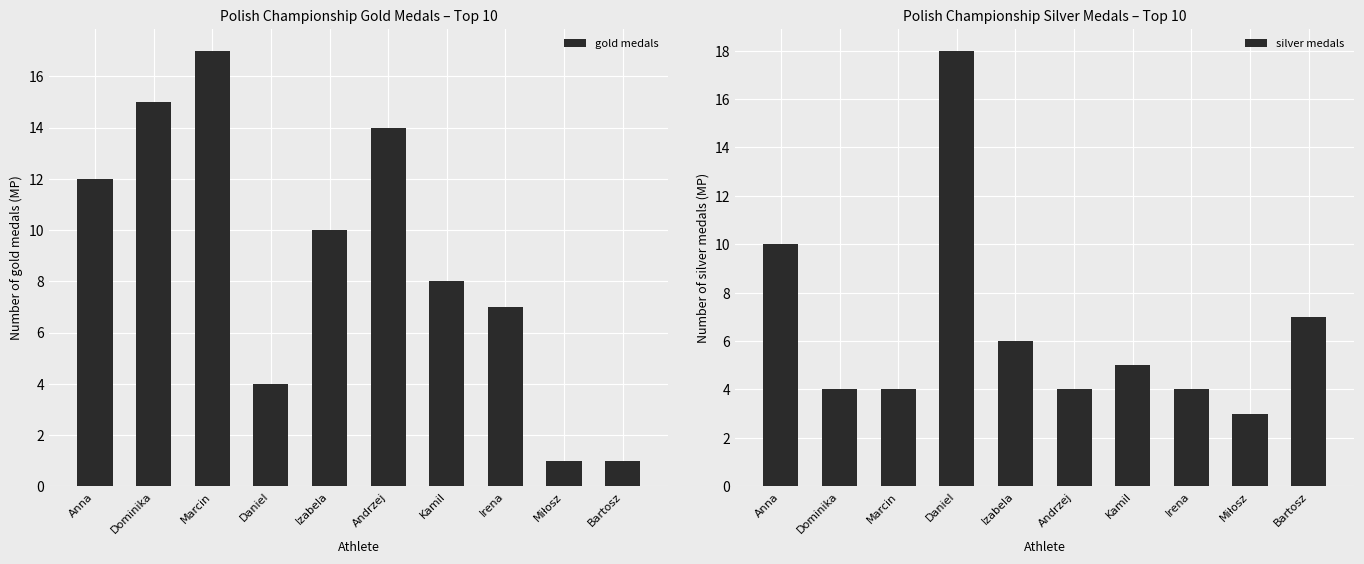

Between Izabela and Miłosz, which series saw the biggest shift?

gold medals